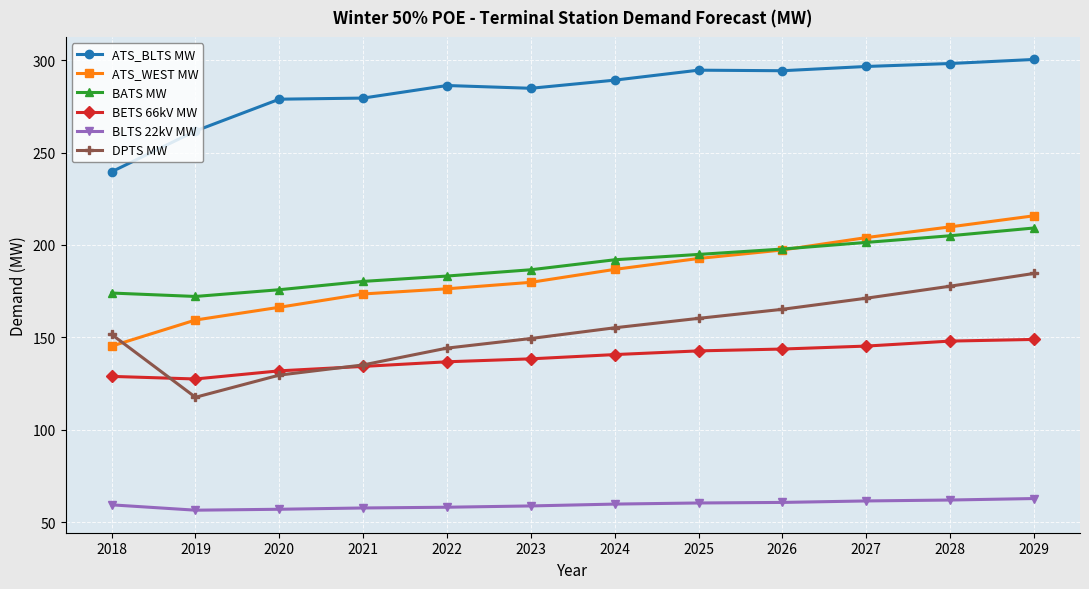

True or false: DPTS MW and BETS 66kV MW cross at least once.

True